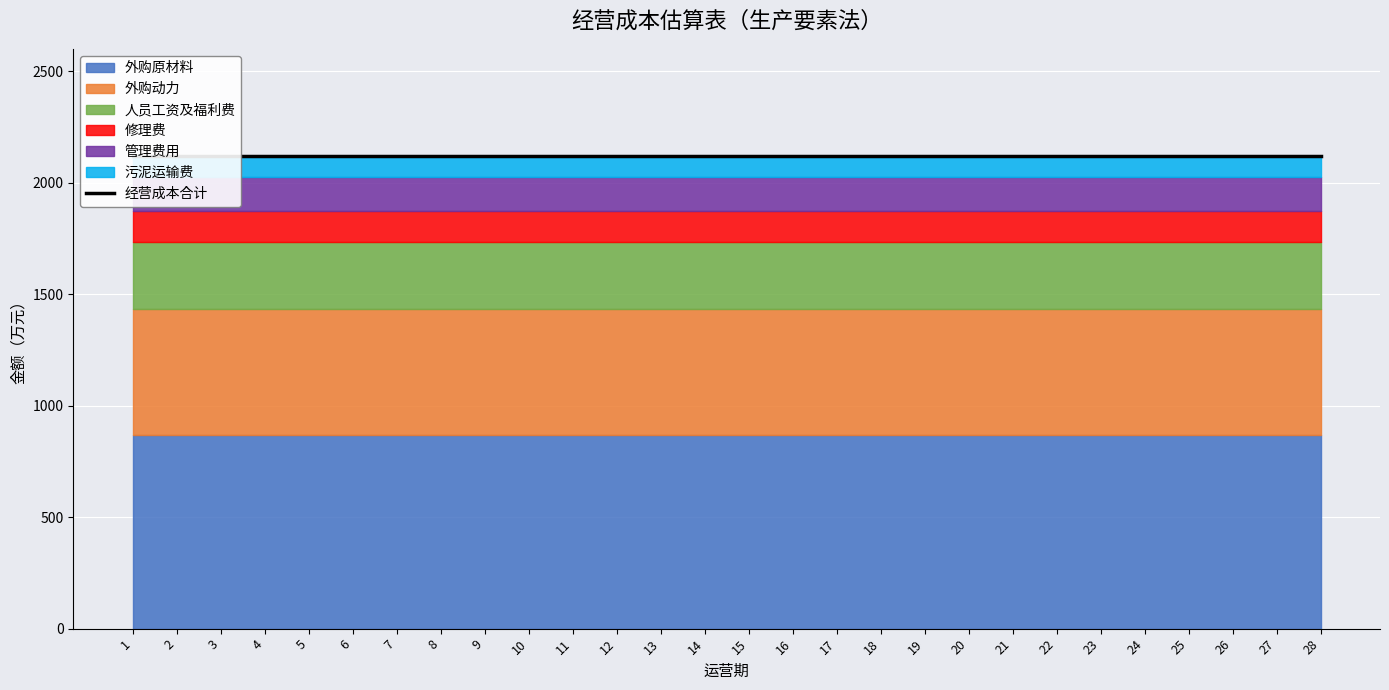

The value of 管理费用 at 9 is 253. True or false?

False